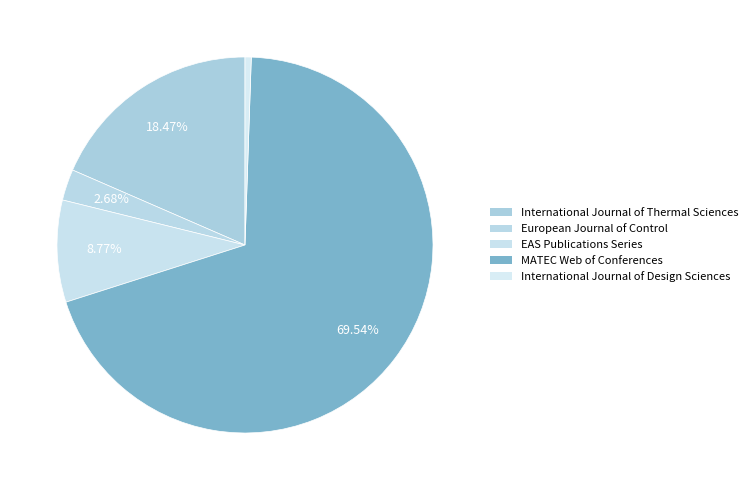

Count the number of slices in the pie.

5